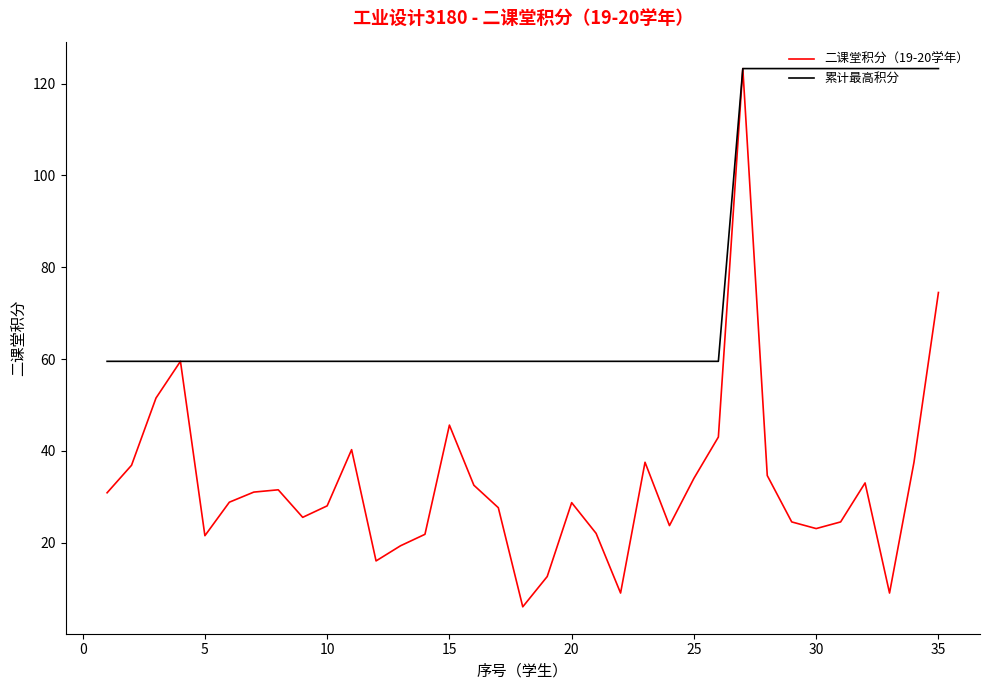

What is the minimum value shown in the chart?

6.0